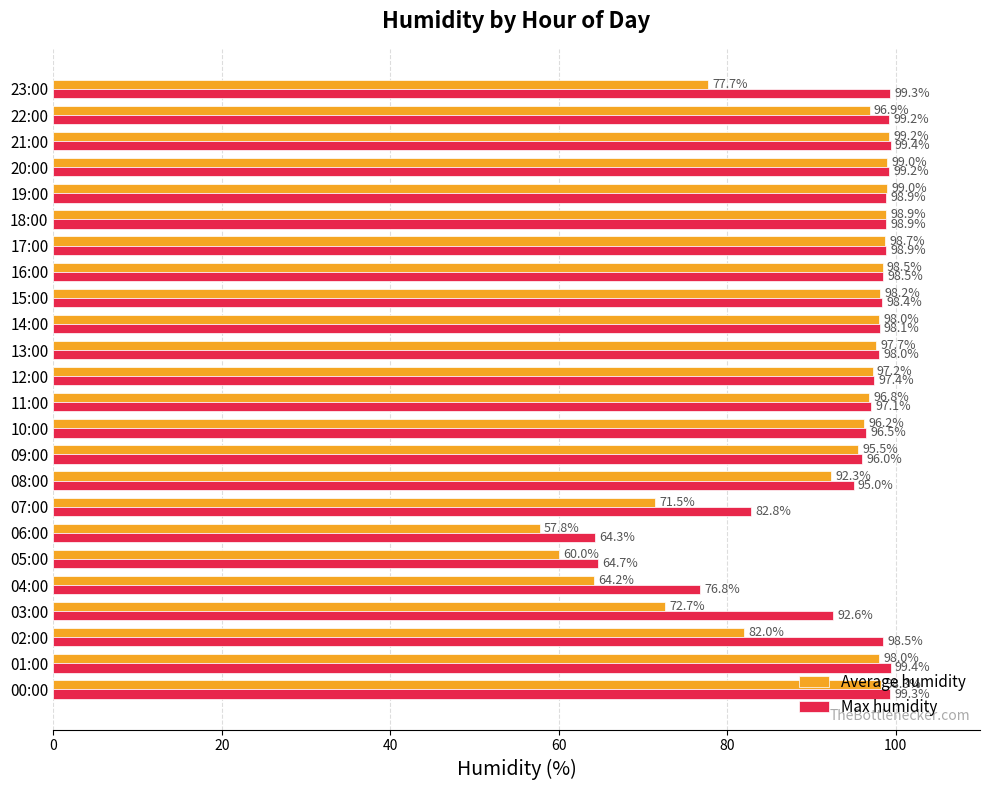

Rank the series at 04:00 from highest to lowest value.

Max humidity, Average humidity